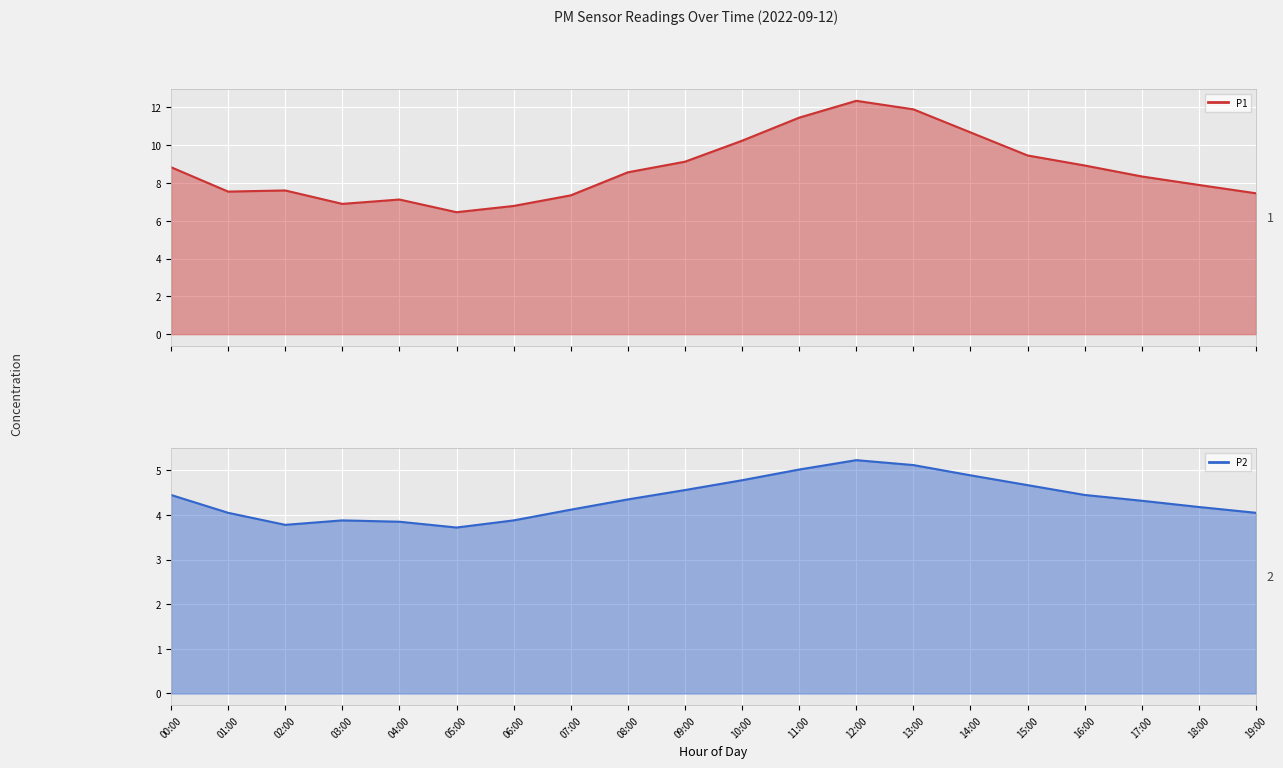

At which category does P2 line reach its first local valley?

02:00